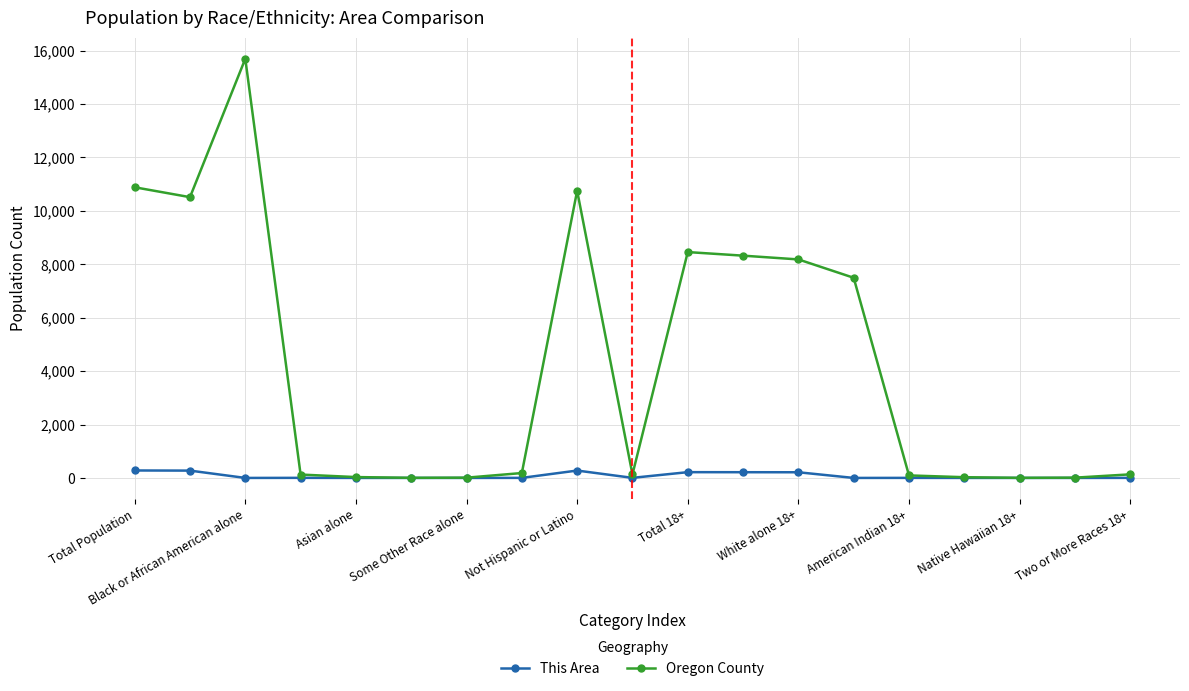

At how many categories does at least one series exceed 1044?

8